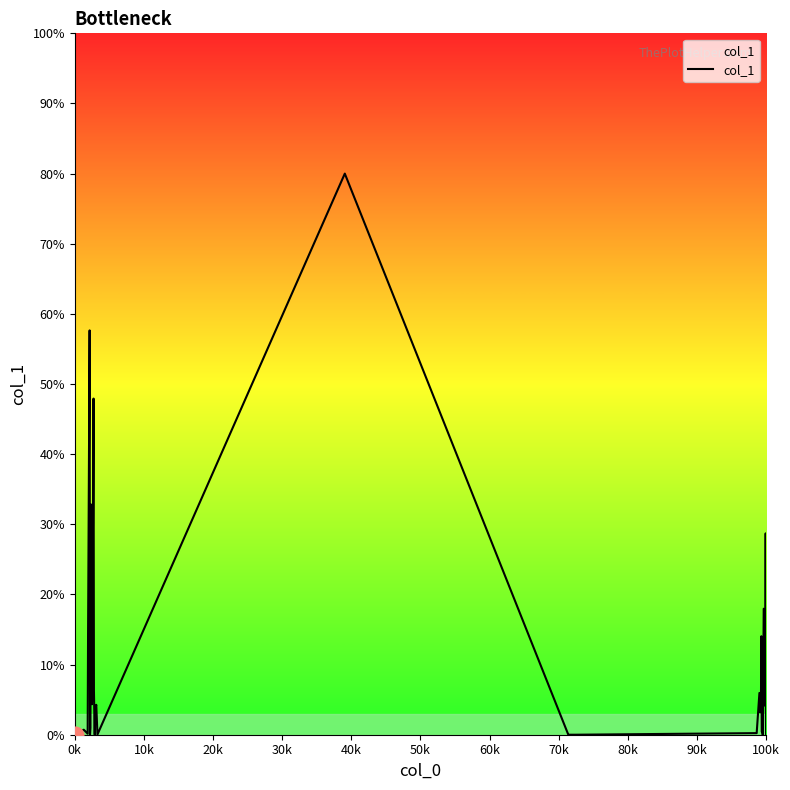

What is the maximum value shown in the chart?

80.0